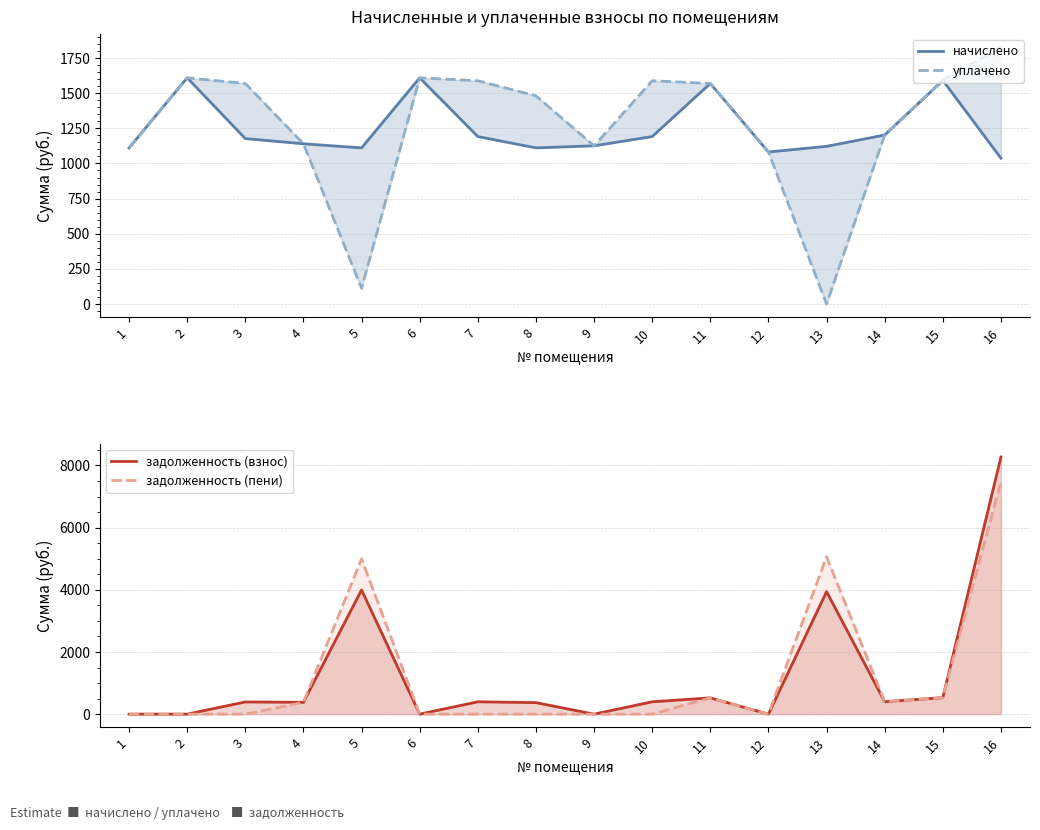

The value of задолженность (взнос) at 2 is 3407.2. True or false?

False